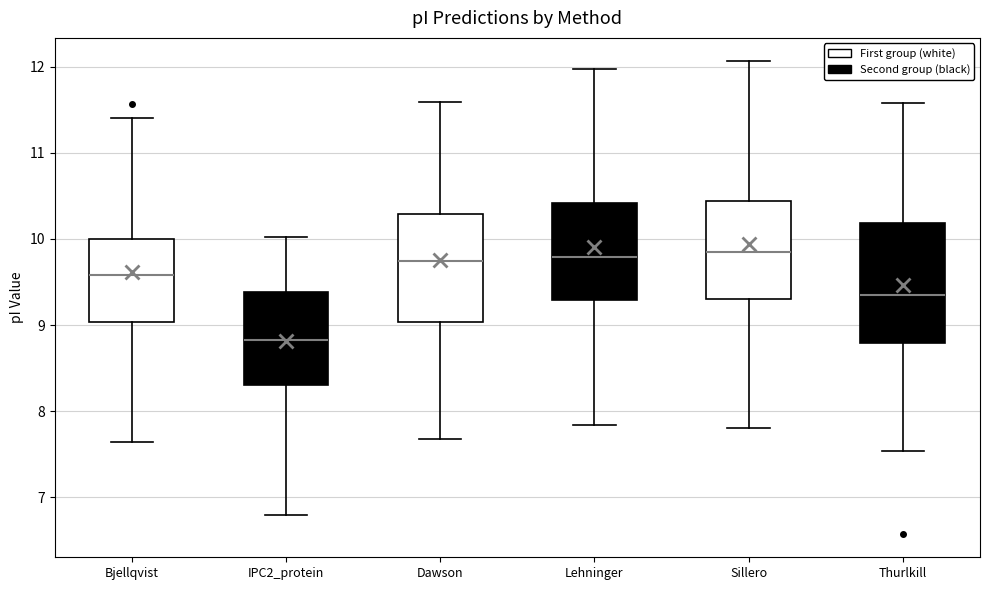

Which box is the tallest, from its lower edge to its upper edge?

Thurlkill